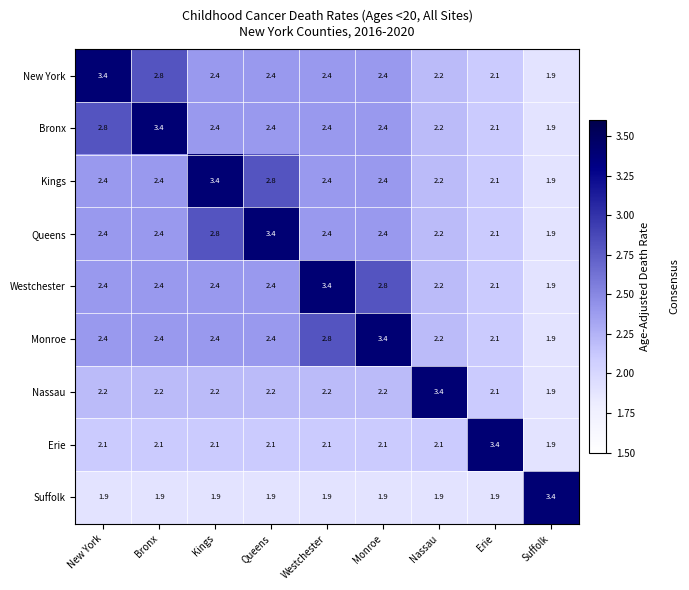

Where does the Westchester series first go above 2?

New York